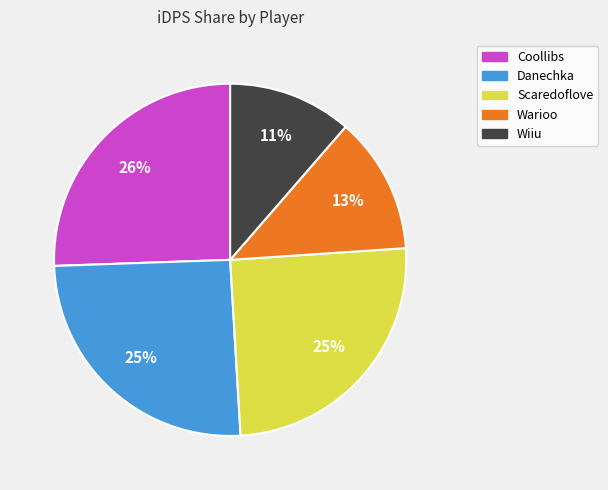

Which has a higher value, Wiiu or Scaredoflove?

Scaredoflove